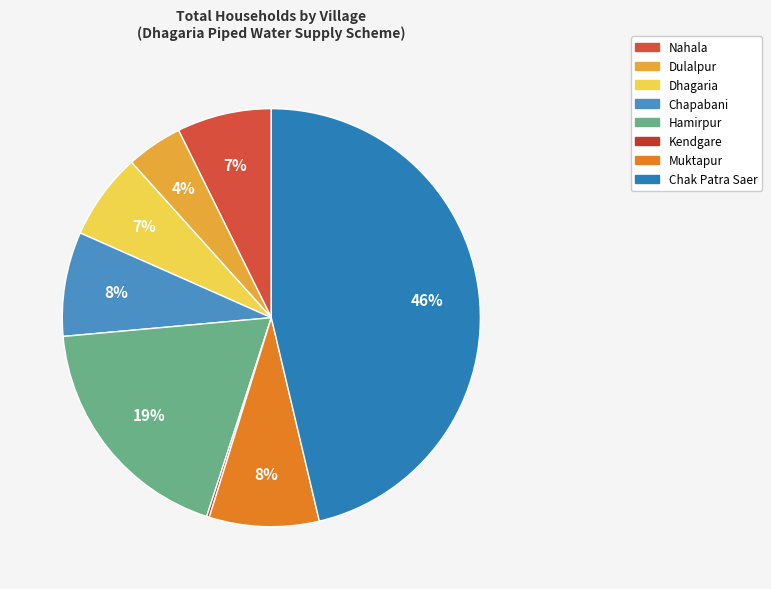

What percentage is the Hamirpur slice, to the nearest percent?

19%